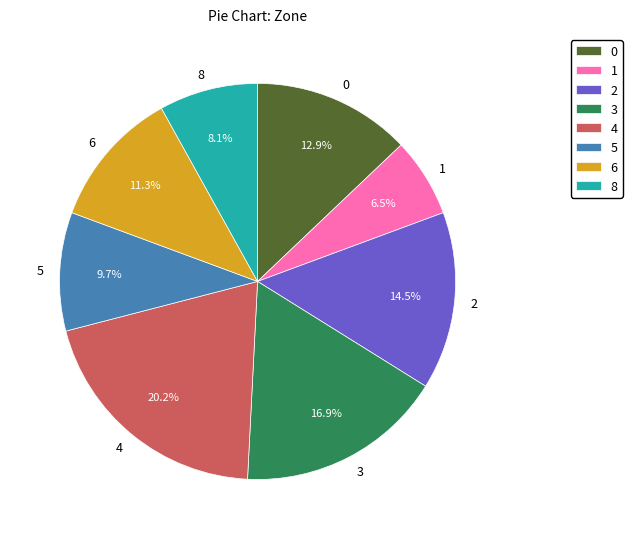

What percentage is the 4 slice, to the nearest percent?

20%